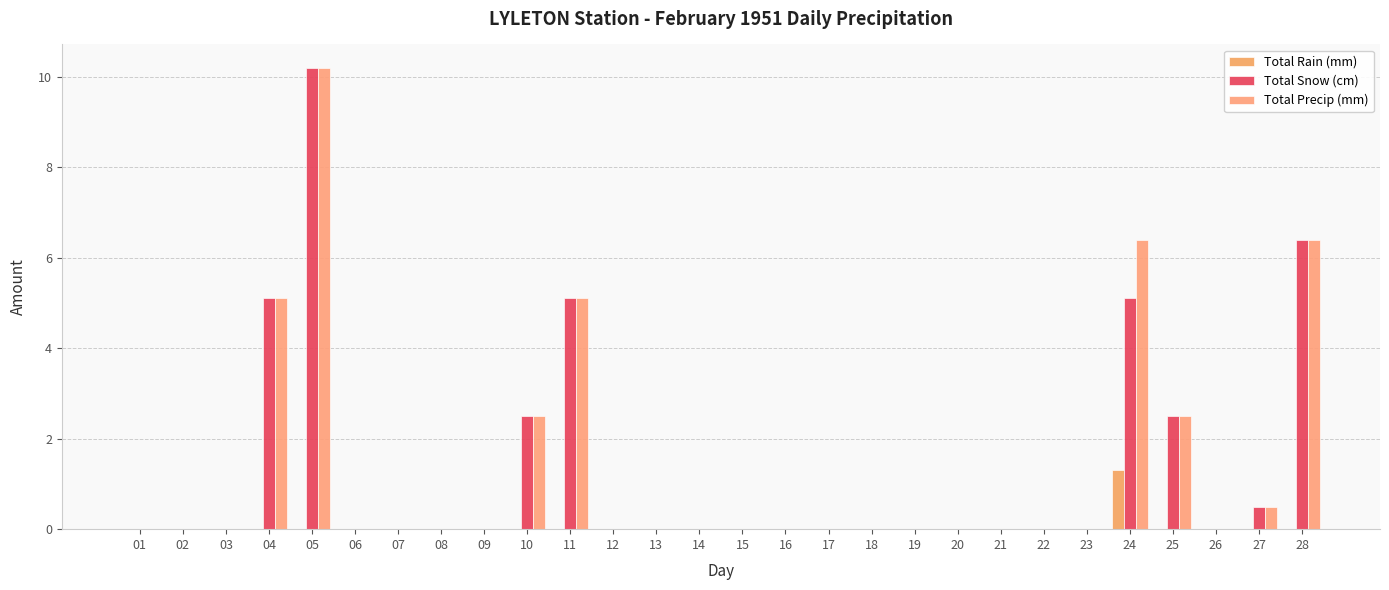

Are the bars grouped side by side (vs. stacked)?

Yes